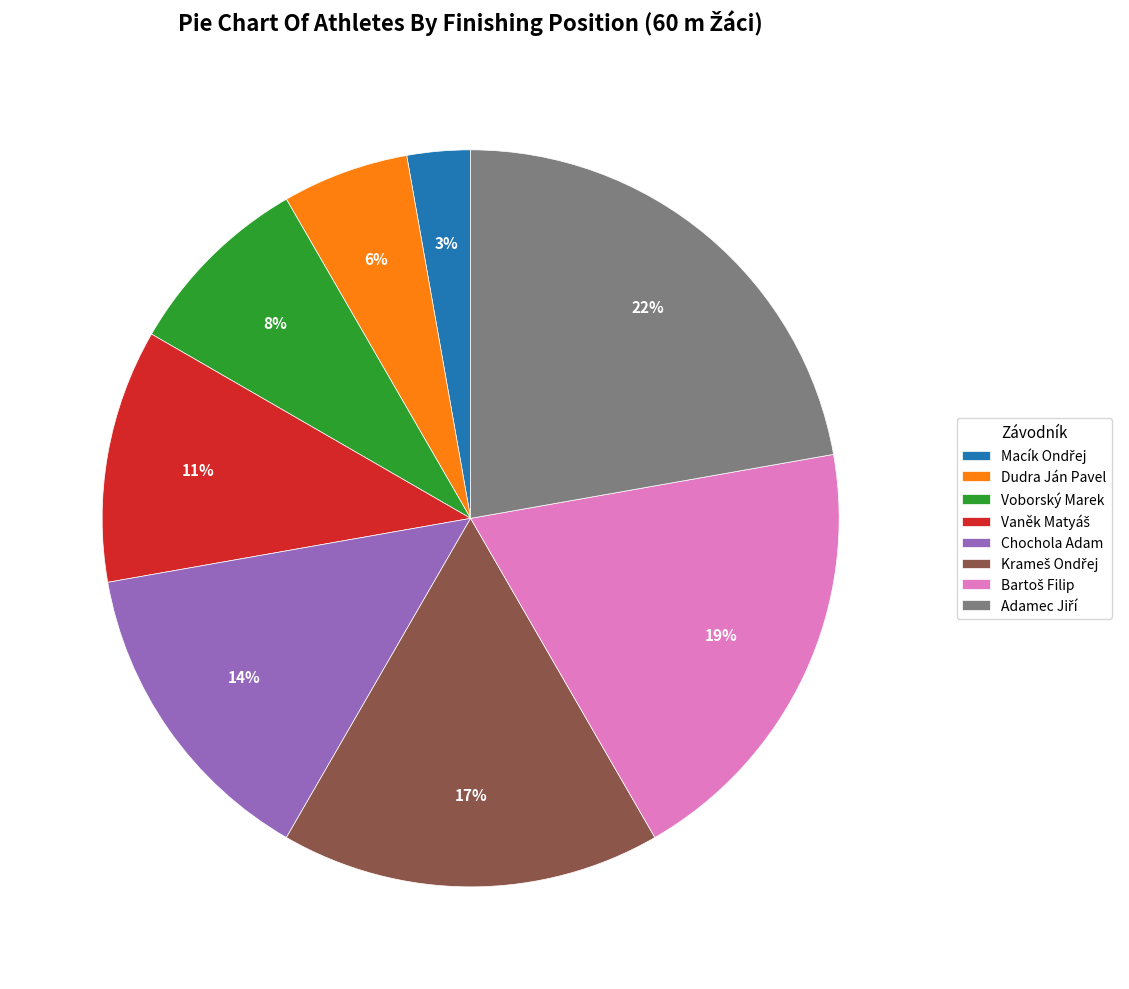

True or false: Voborský Marek accounts for 8% of the total.

True